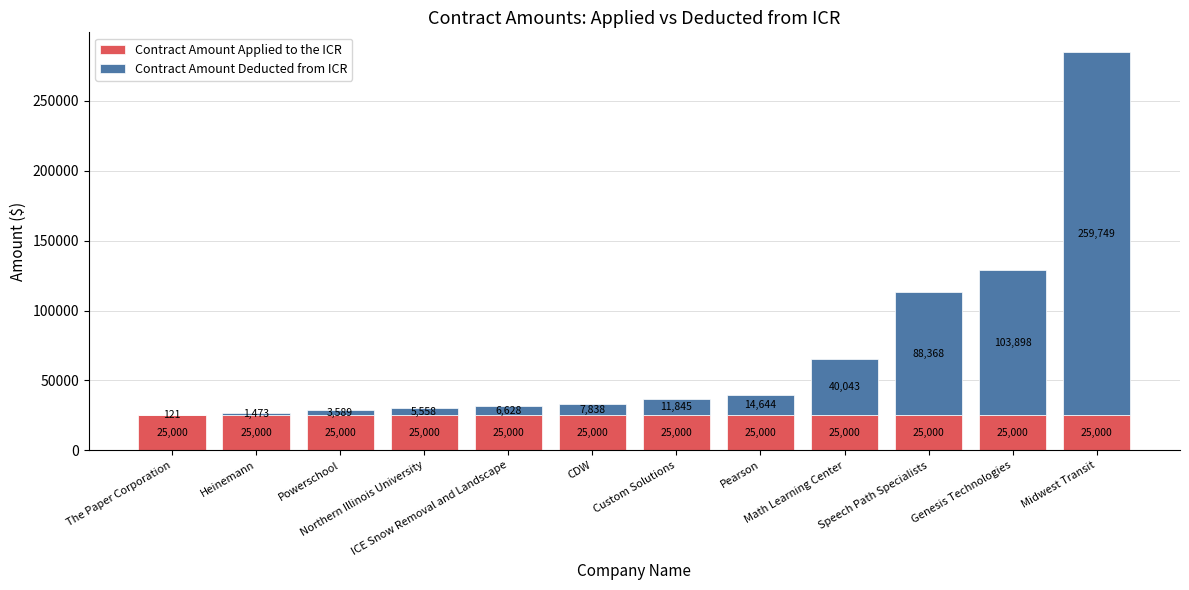

What is the maximum value for Contract Amount Applied to the ICR?

25000.0